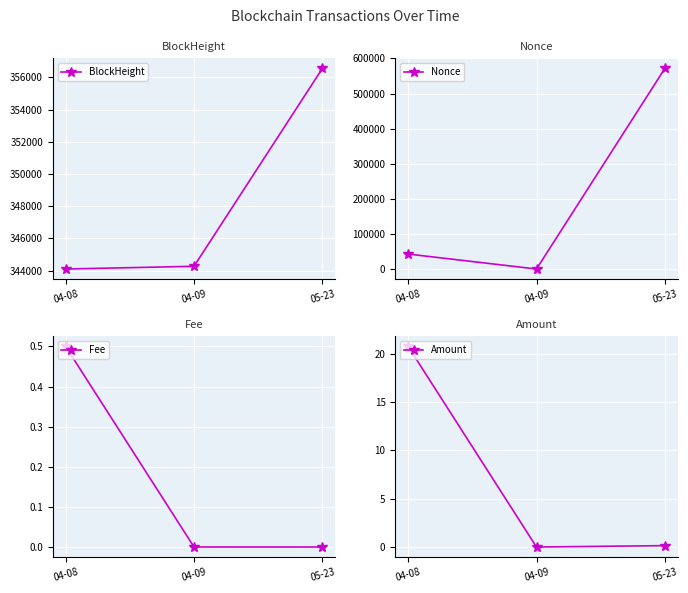

How many data points in BlockHeight are less than 344269?

1